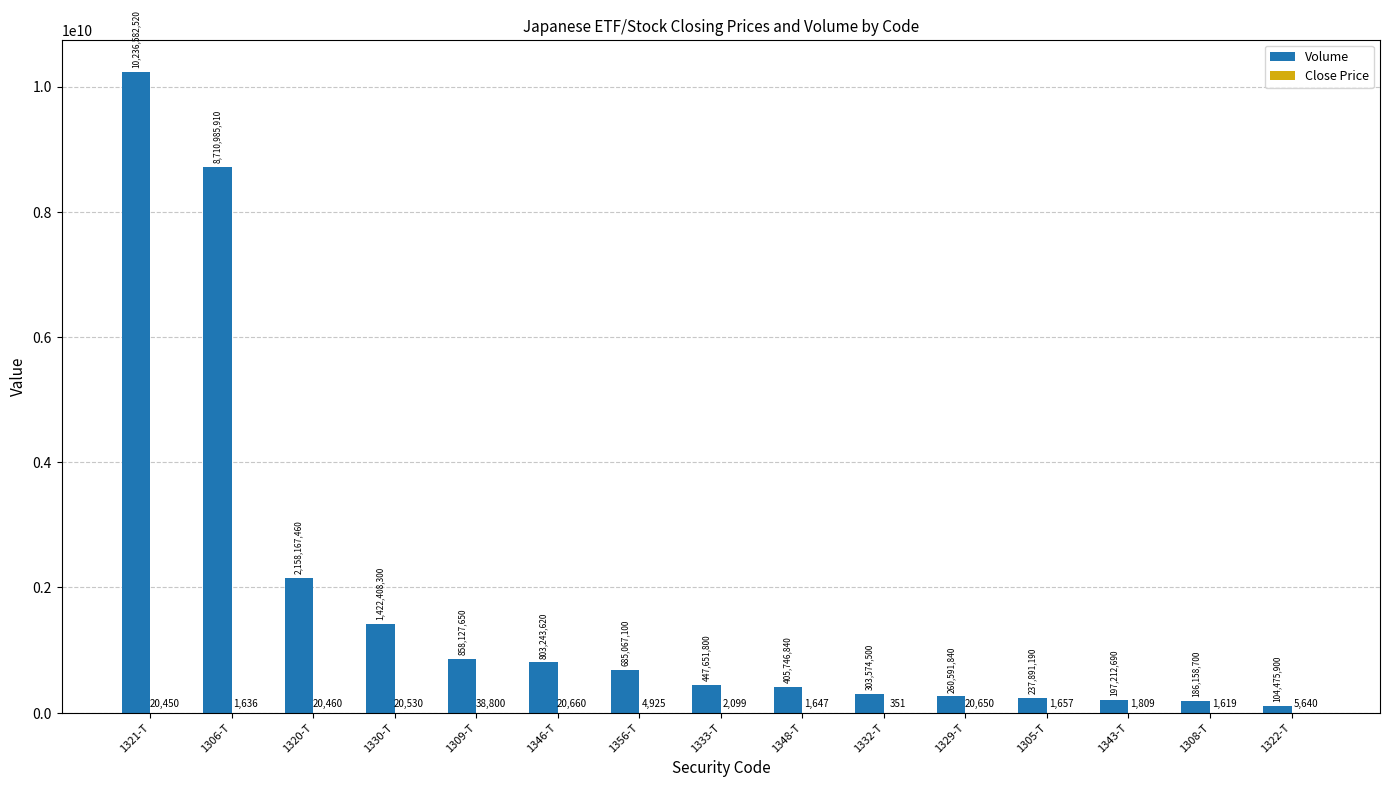

True or false: Volume has a value of 186158700 at 1308-T.

True